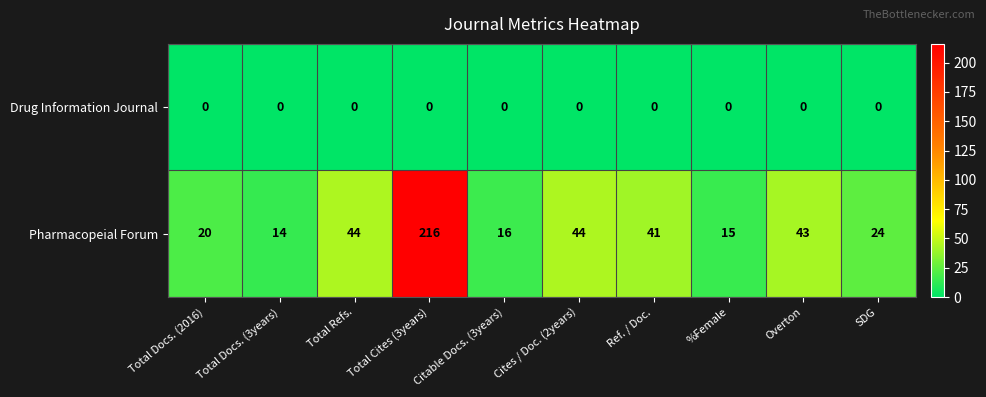

The Drug Information Journal series shows 0 at %Female. True or false?

True